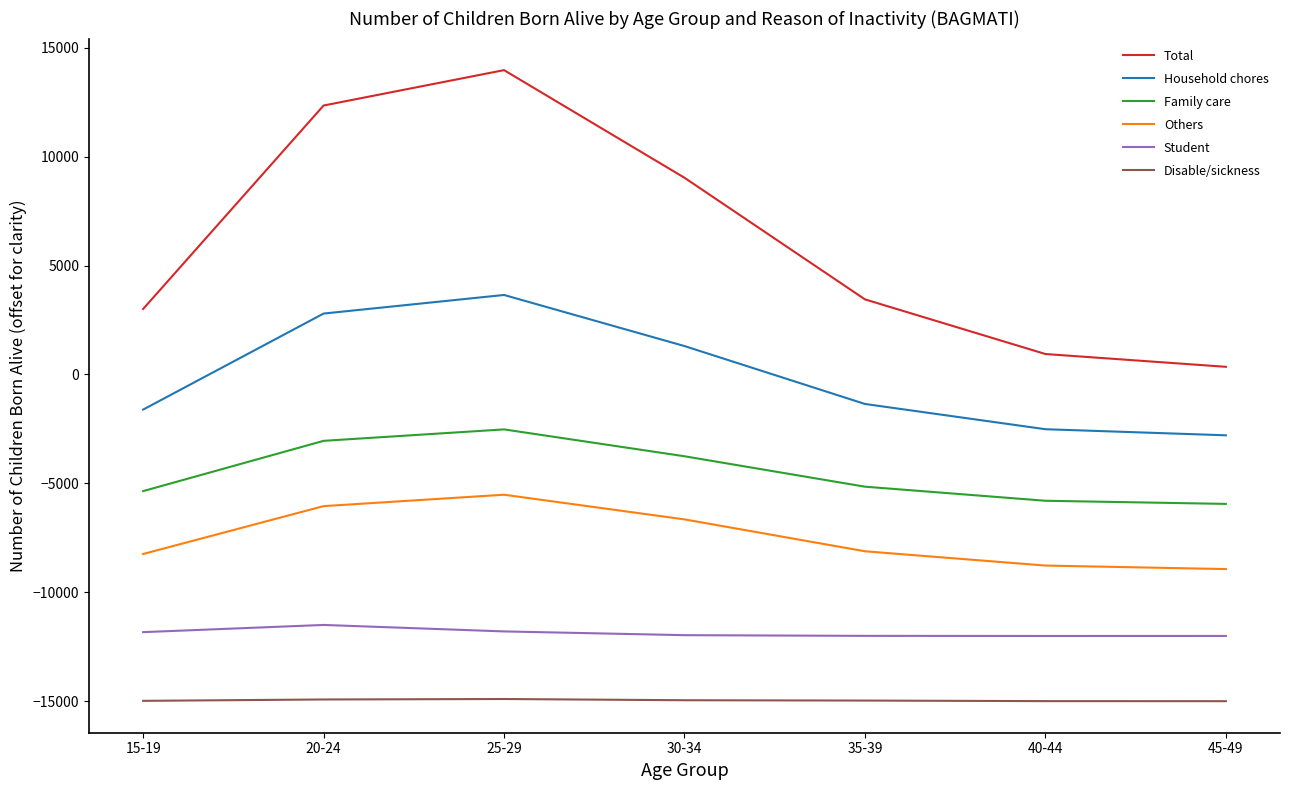

Rank the series at 30-34 from lowest to highest value.

Disable/sickness, Student, Others, Family care, Household chores, Total